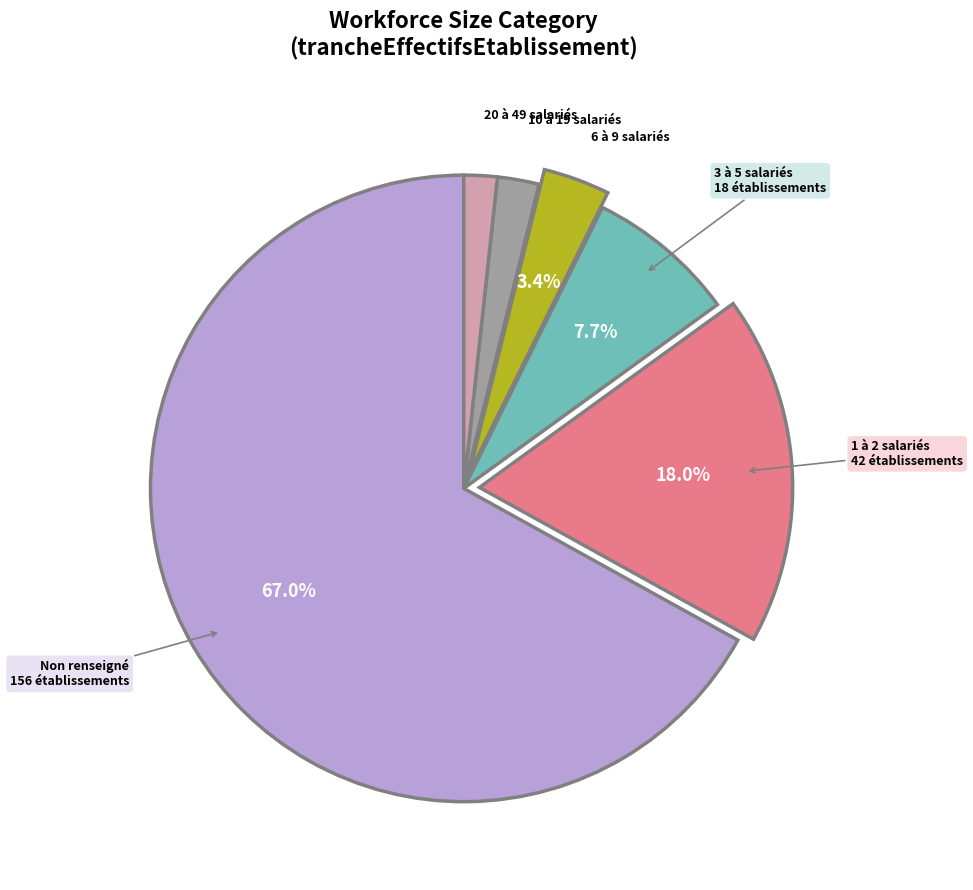

To the nearest percent, what is the average slice percentage?

17%